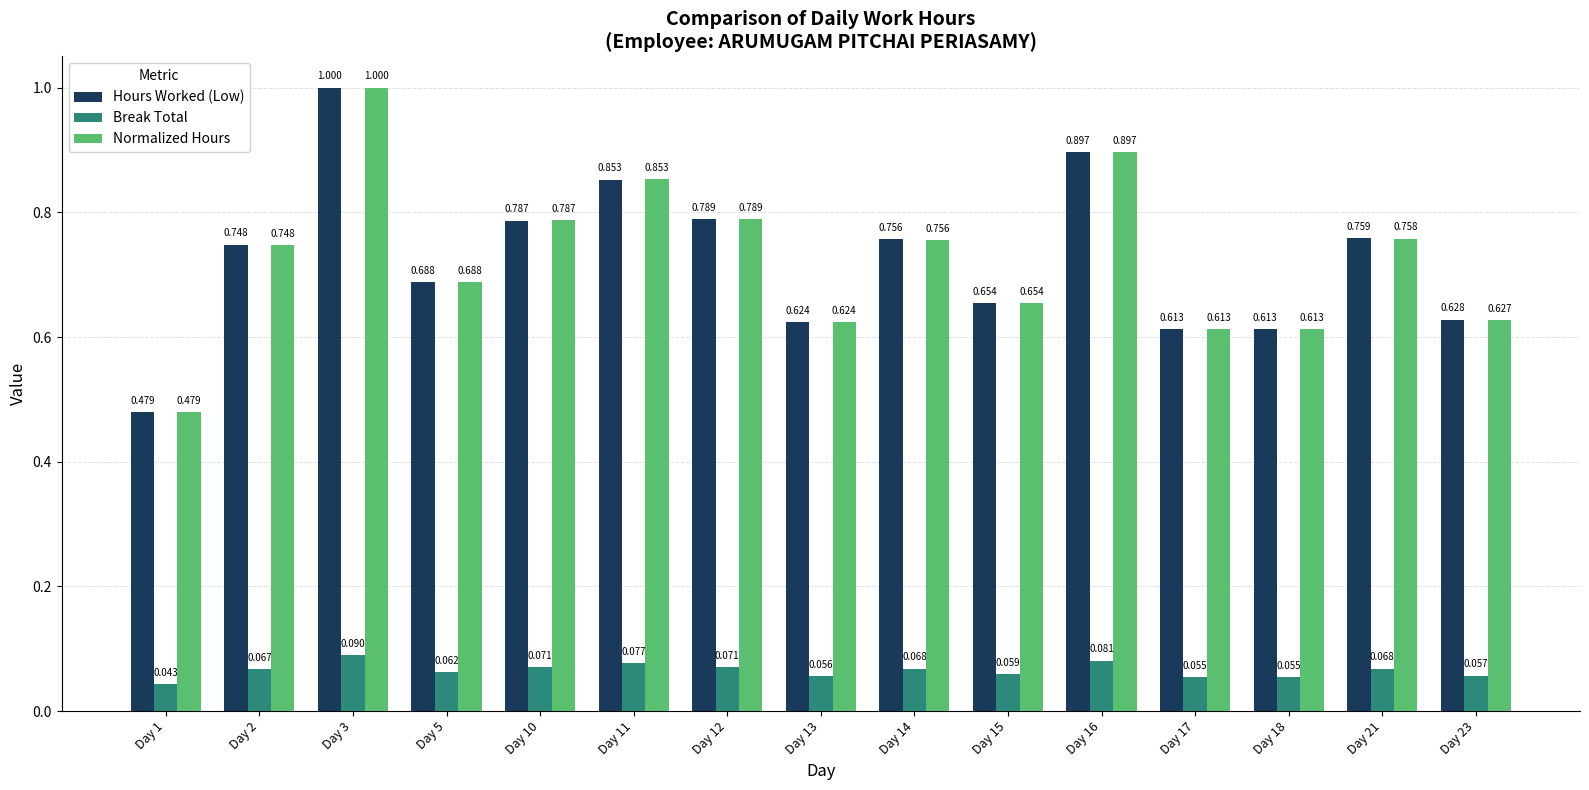

What are all the series names shown in the legend?

Hours Worked (Low), Break Total, Normalized Hours